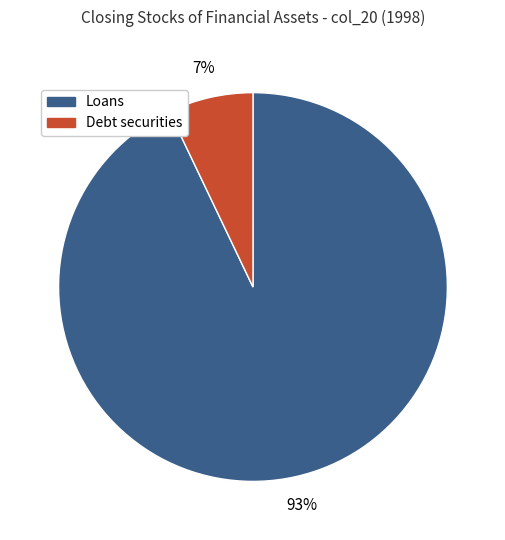

To the nearest percent, what is the average slice percentage?

50%